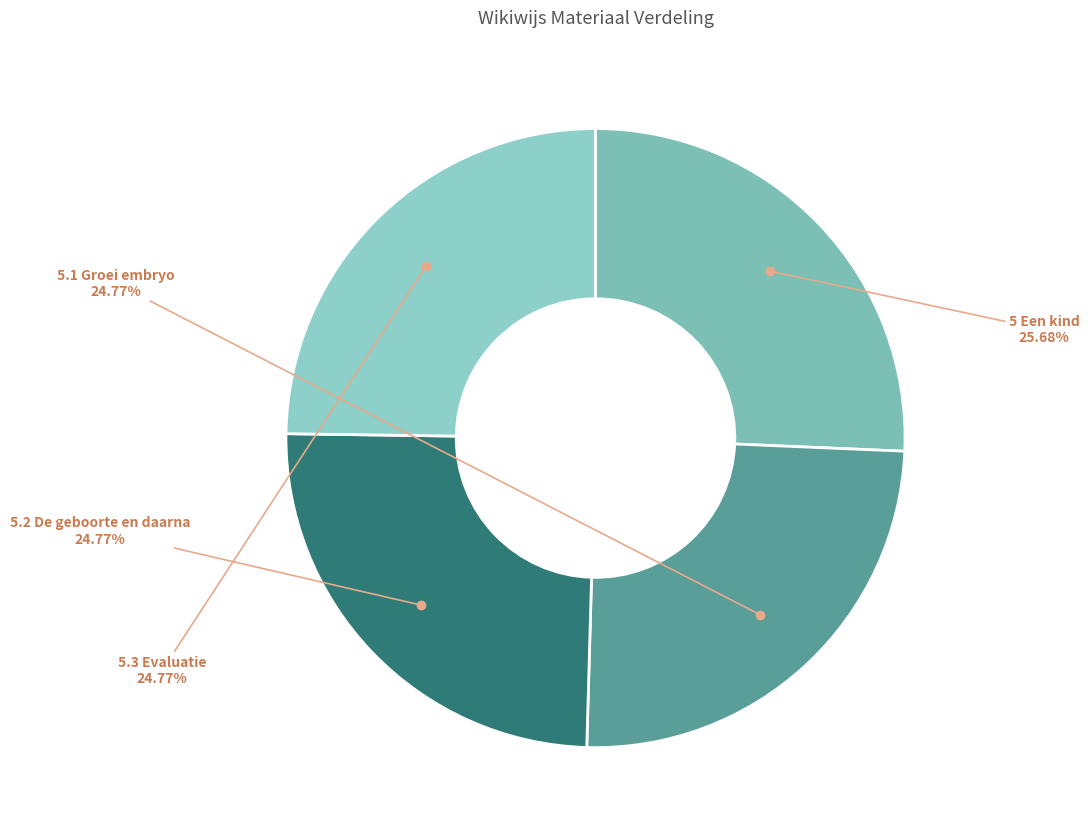

What percentage is the 5 Een kind slice, to the nearest percent?

26%